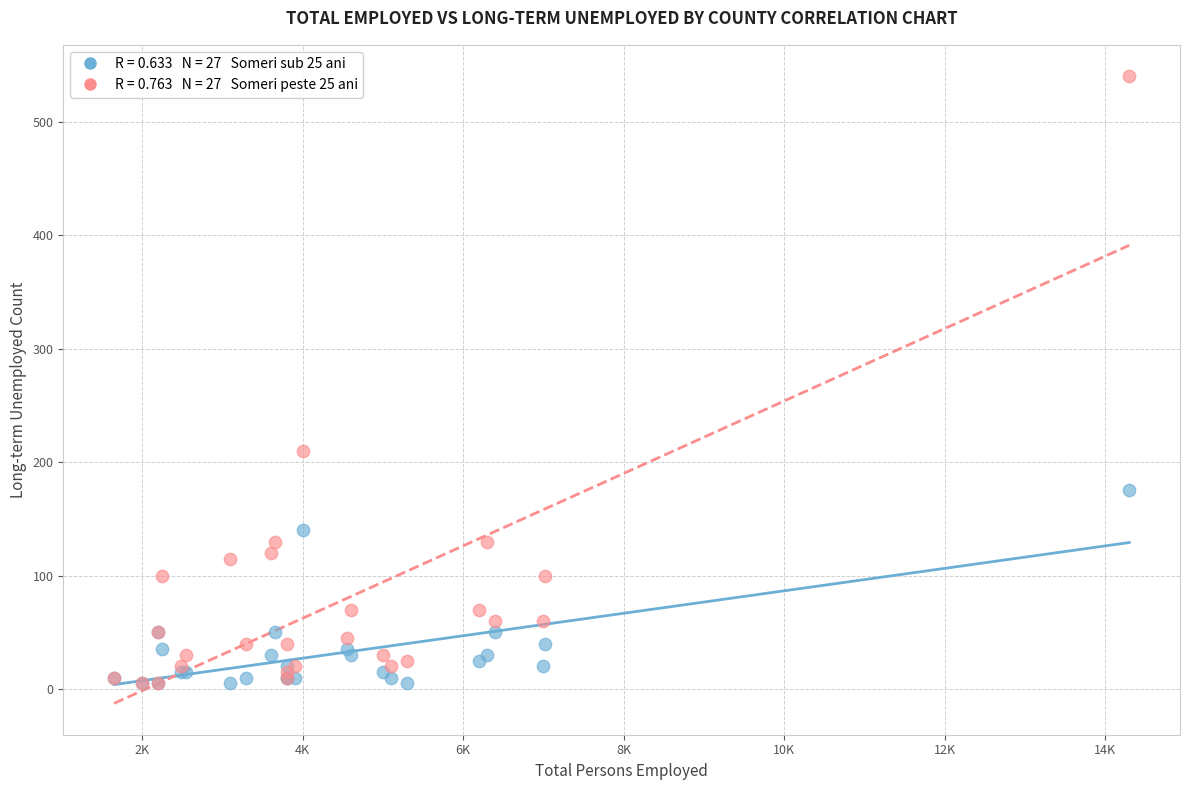

Across all series, what Y value is closest to 272?

210